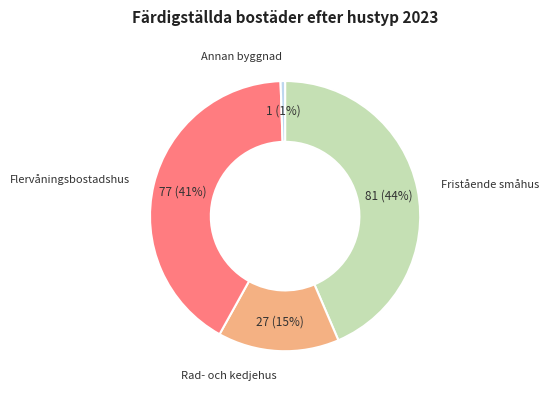

To the nearest percent, what is the average slice percentage?

25%